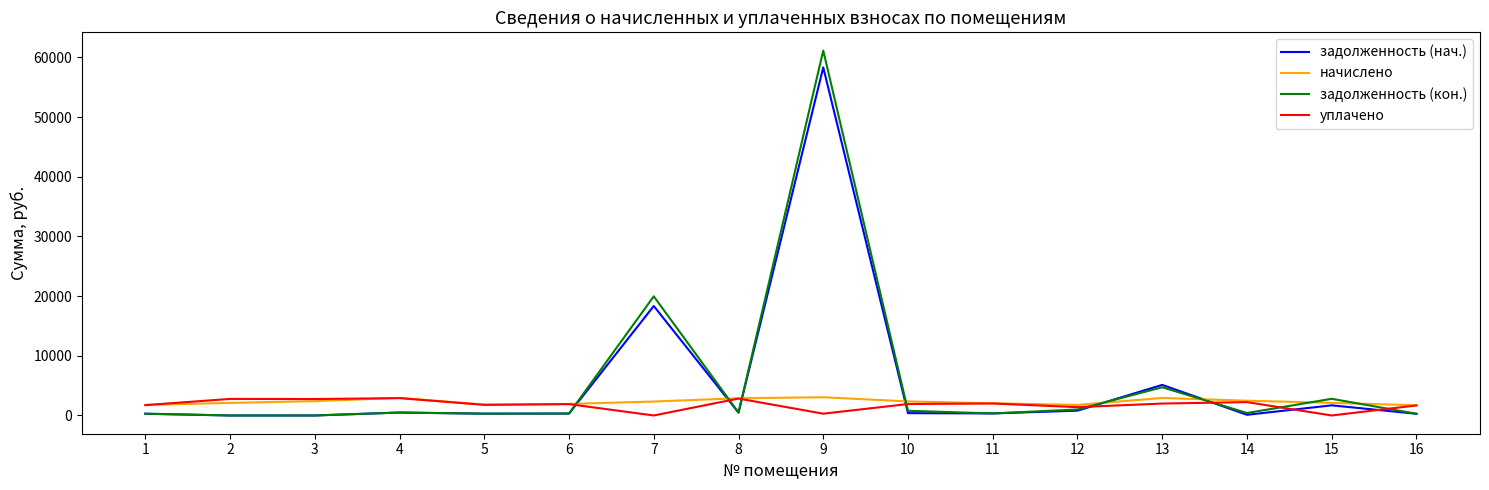

How many times do уплачено and задолженность (нач.) cross each other?

8